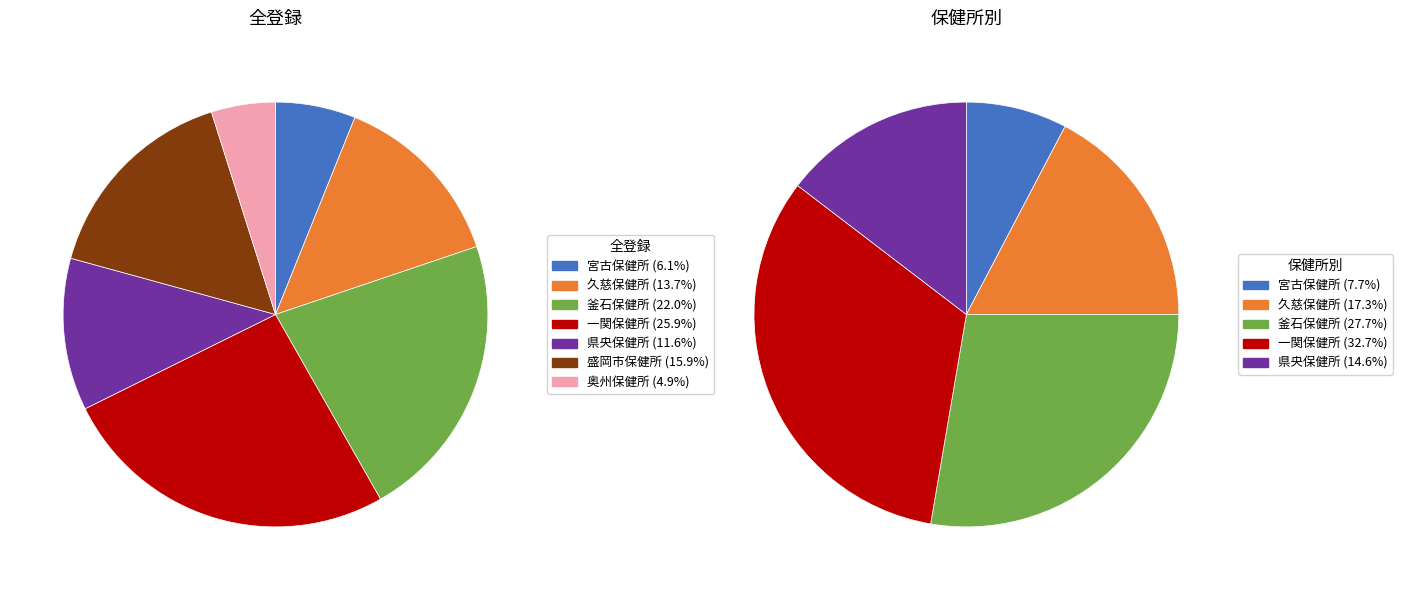

True or false: 釜石保健所 accounts for 28% of the total.

False